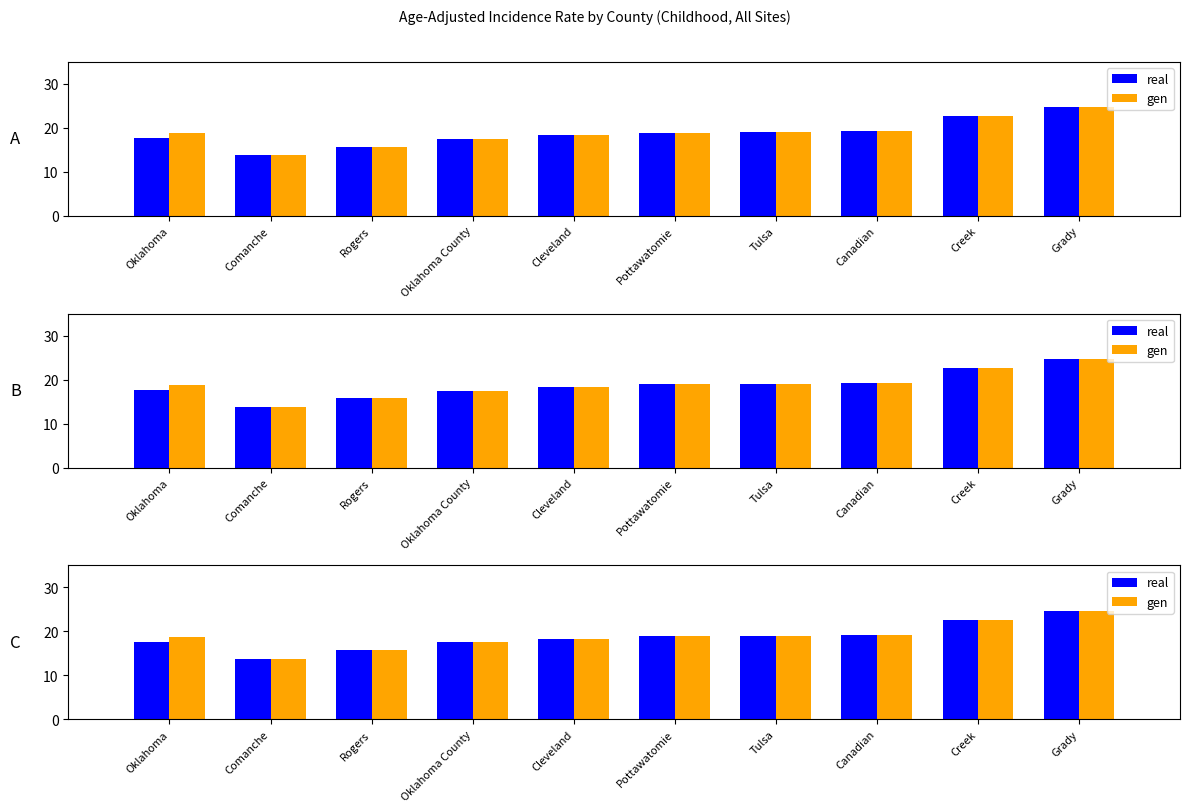

Which label corresponds to the smallest value in the chart?

Comanche